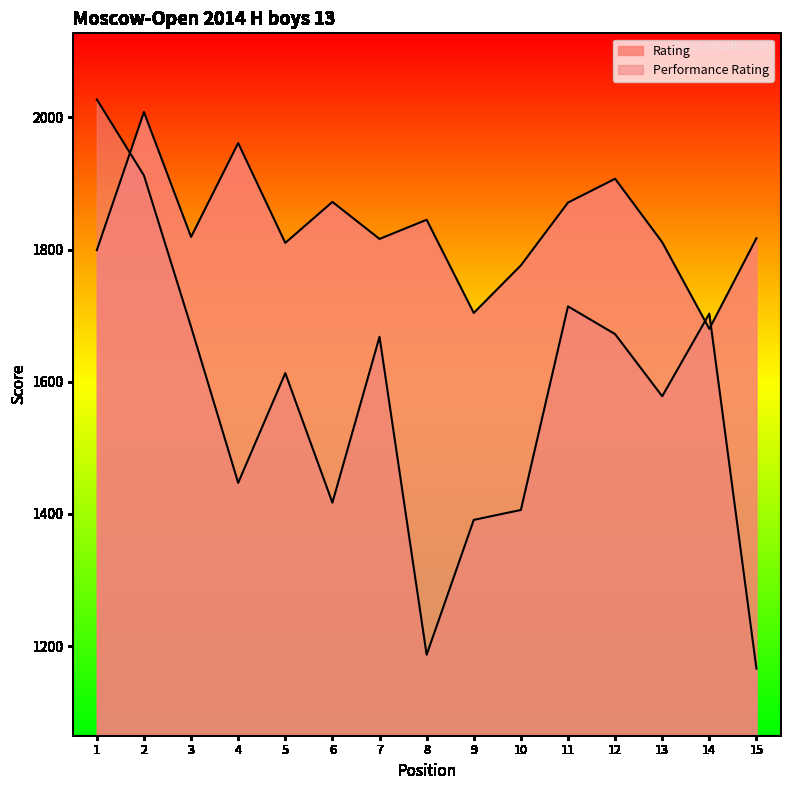

What are all the series names shown in the legend?

Rating, Performance Rating